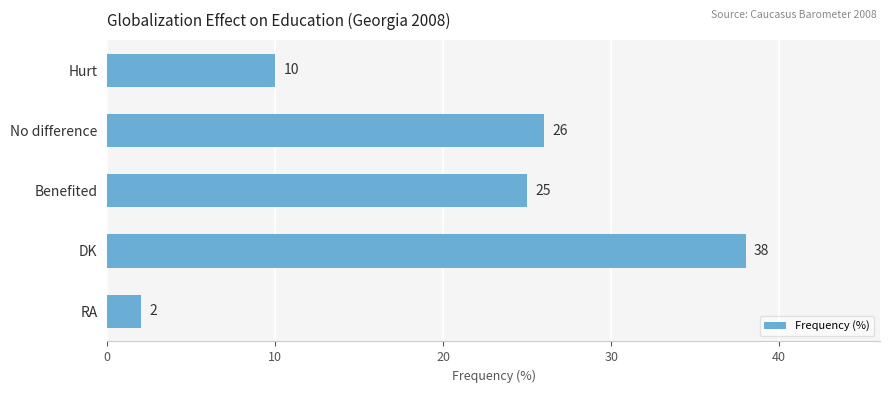

What is the difference between the second highest and second lowest values?

16